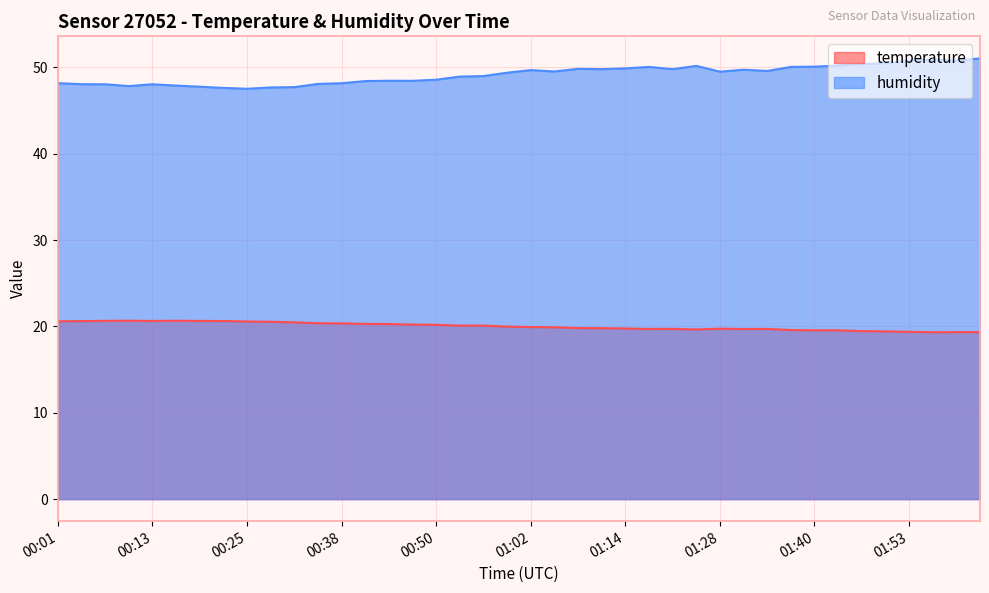

What are all the series names shown in the legend?

temperature, humidity